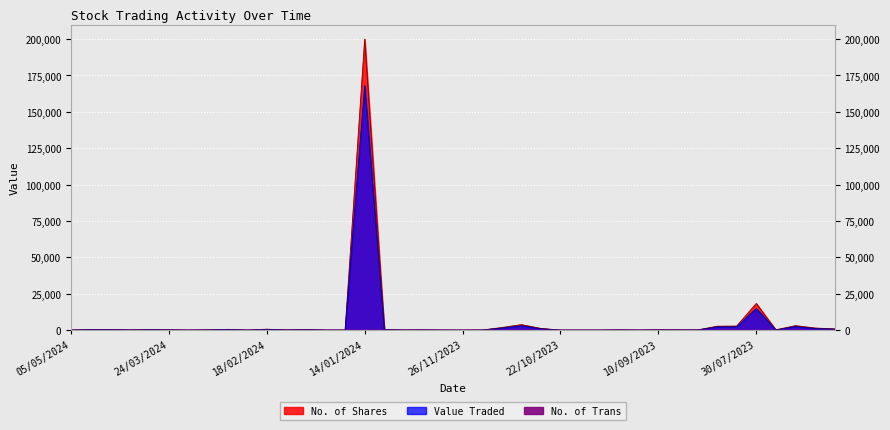

The value of No. of Shares at 05/05/2024 is 30. True or false?

True